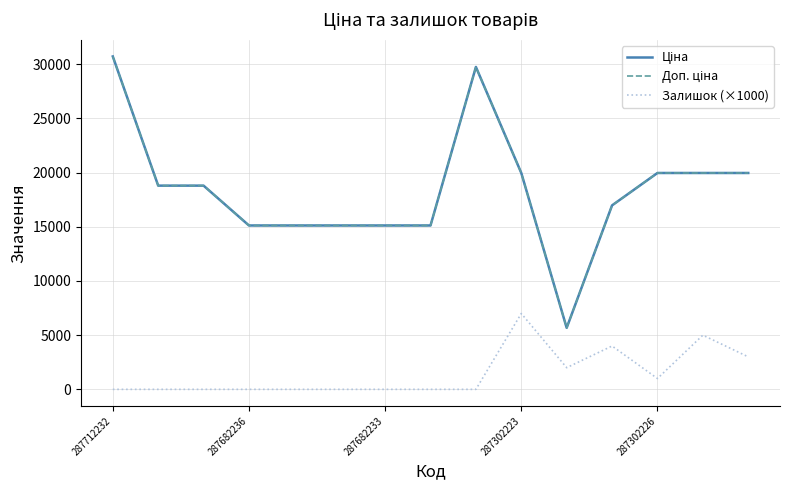

Does the chart display data point markers on the line(s)?

No